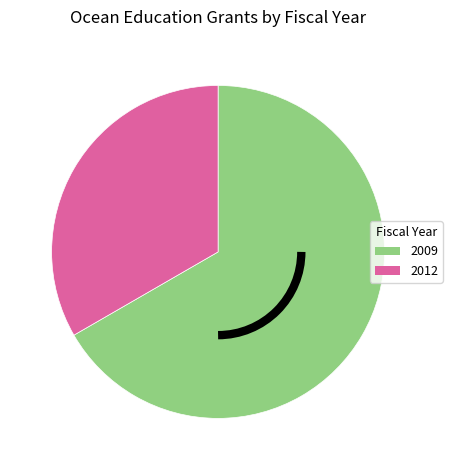

Is there a majority slice in this chart?

Yes